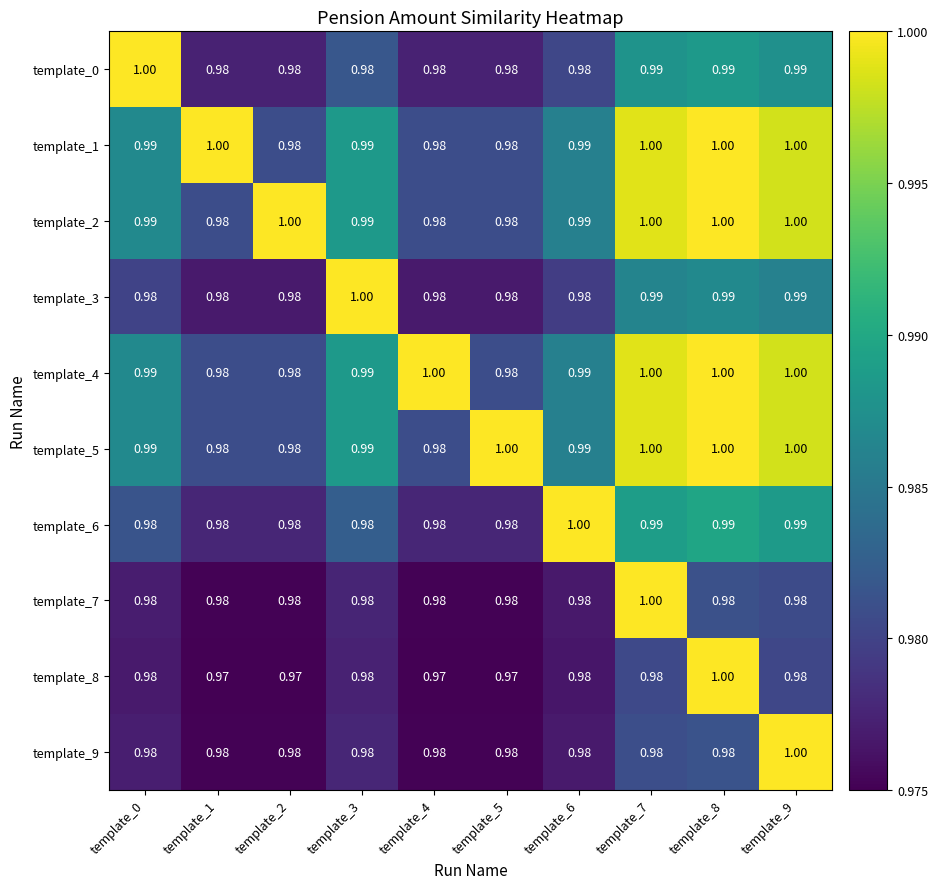

Is the value of template_1 at template_9 greater than the value of template_0 at template_9?

Yes